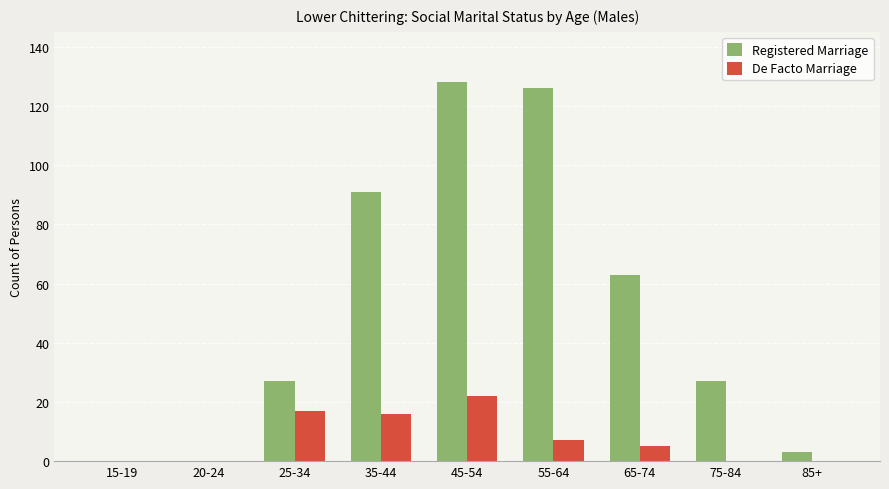

Which series has the largest total across all categories?

Registered Marriage